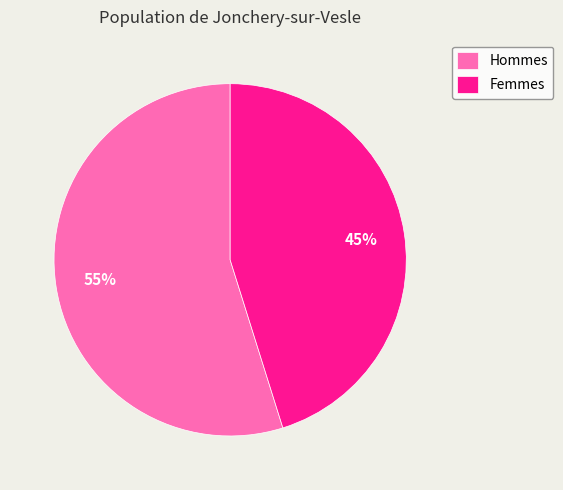

Rank the categories by value from highest to lowest.

Hommes, Femmes